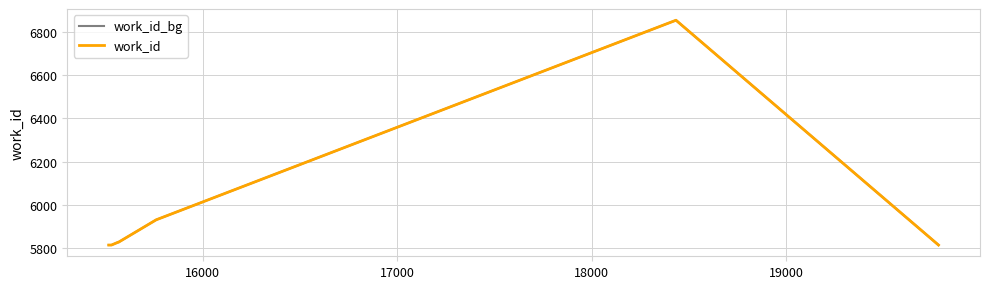

Does the chart have visible grid lines?

Yes